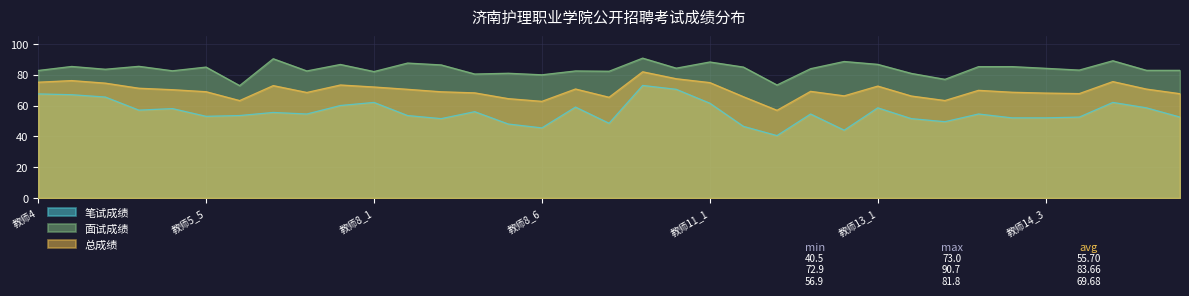

Where is 面试成绩 nearest to the value 81?

教师8_5